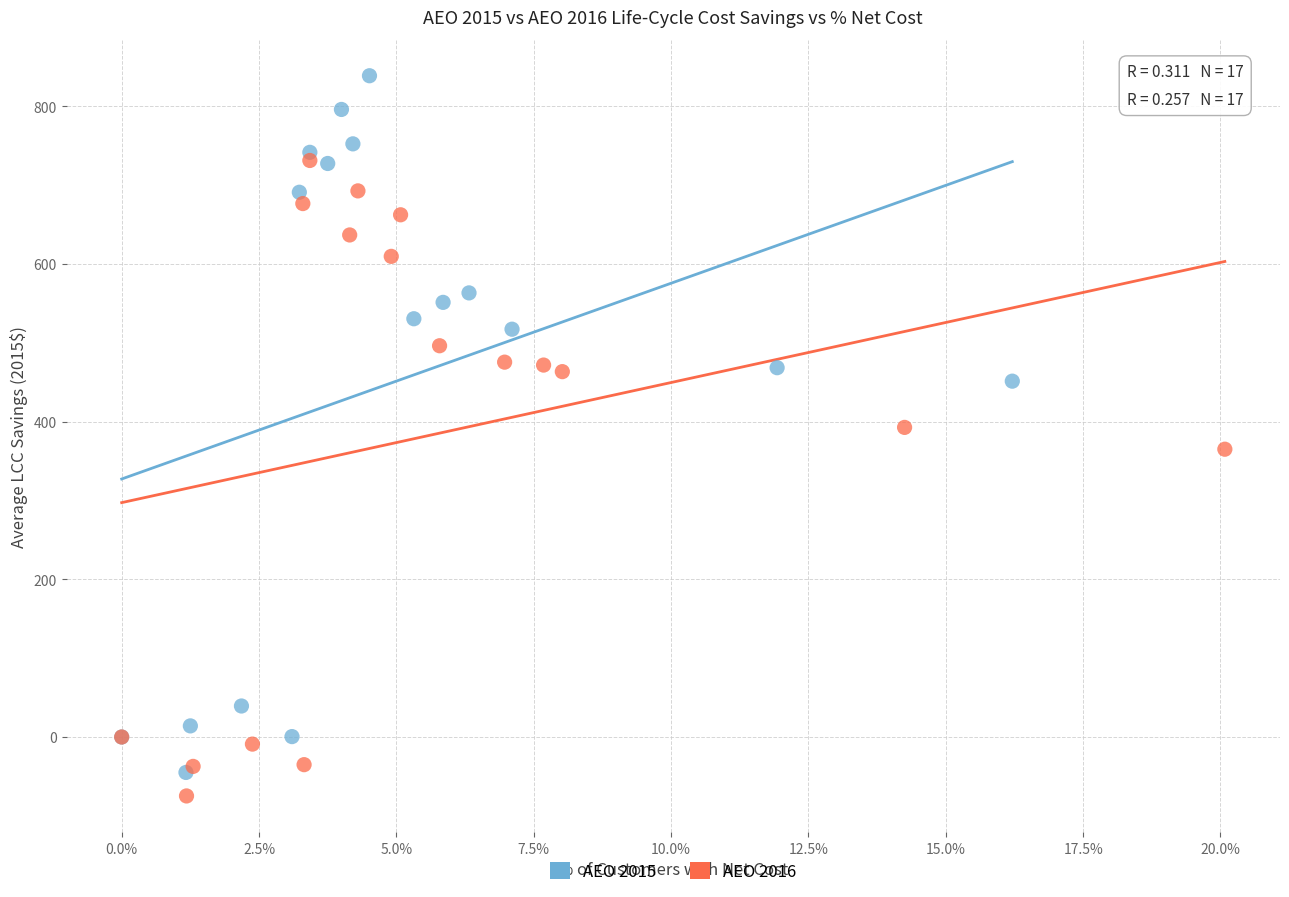

Which series has the widest spread of Y values?

AEO 2015